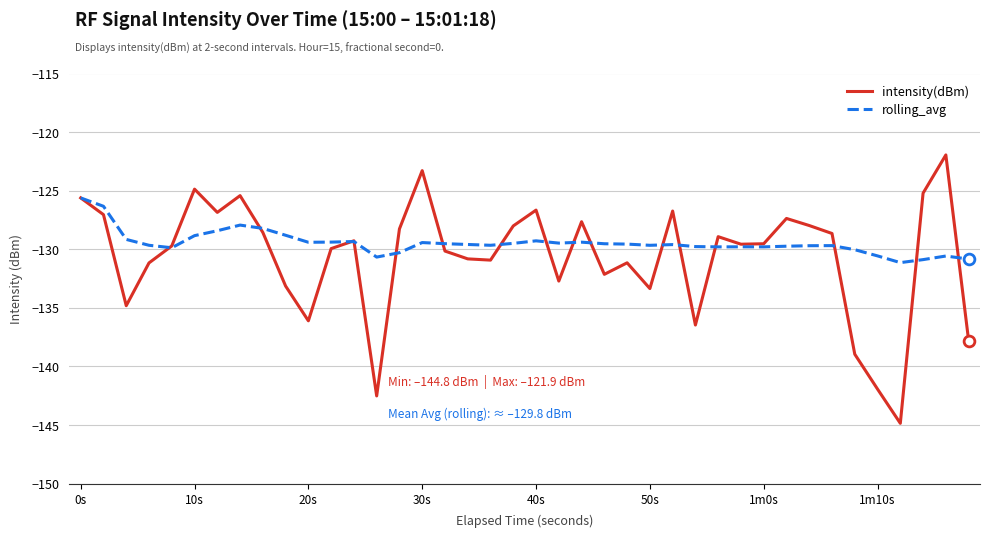

Rank the series by their maximum value, from highest to lowest.

intensity(dBm), rolling_avg